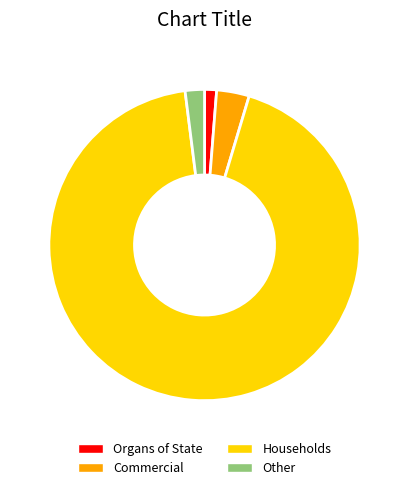

Which category accounts for the majority?

Households